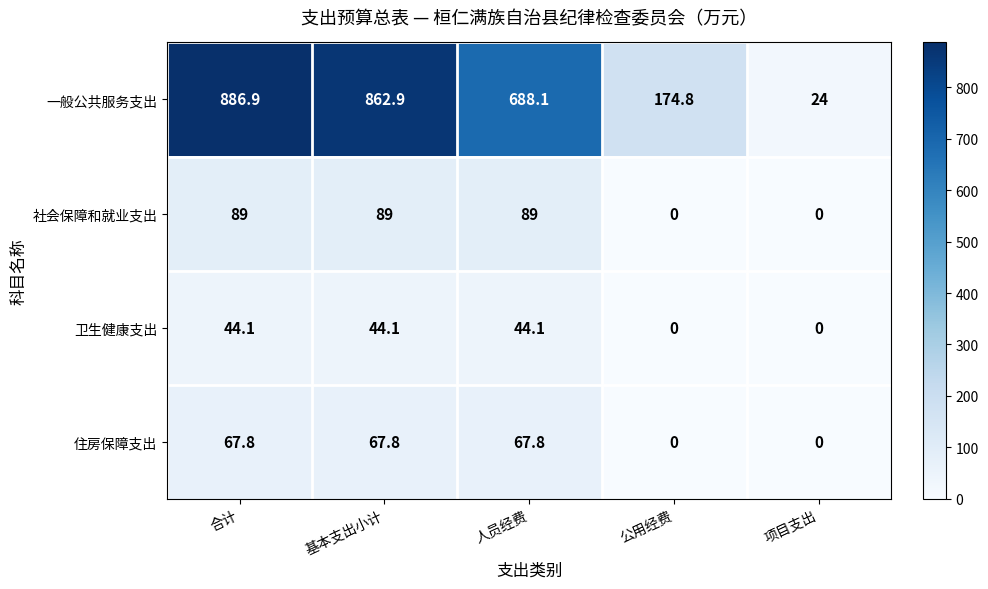

Which series has the largest range (max minus min)?

一般公共服务支出